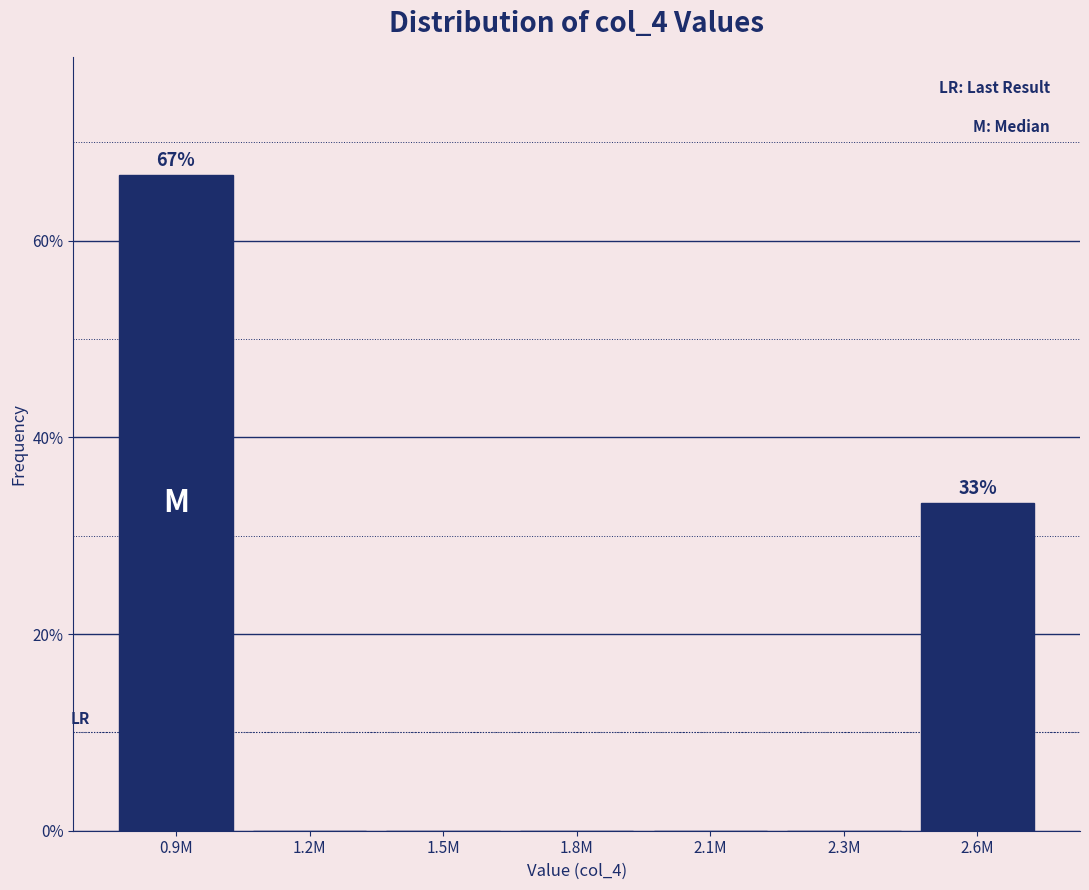

Reading right to left, extract all data points from this chart.

2.6M=33.3	2.3M=0.0	2.1M=0.0	1.8M=0.0	1.5M=0.0	1.2M=0.0	0.9M=66.7